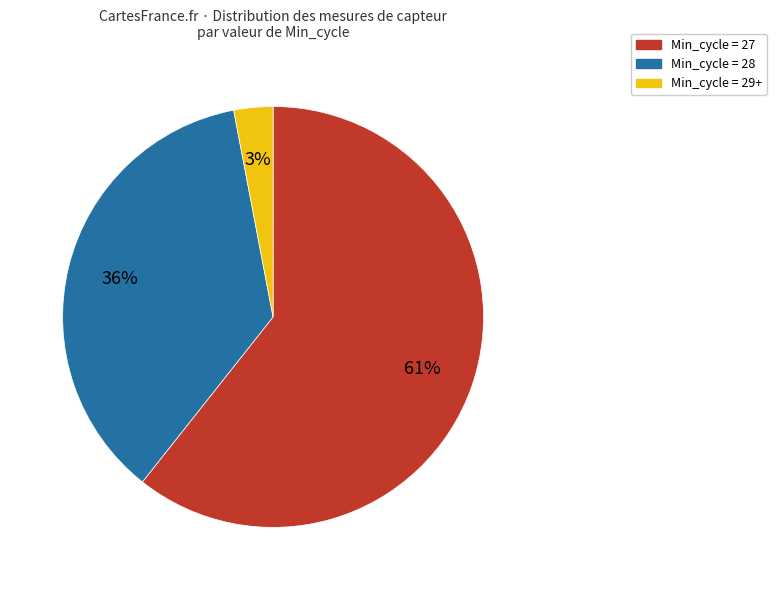

Is there any slice that represents more than half of the pie?

Yes